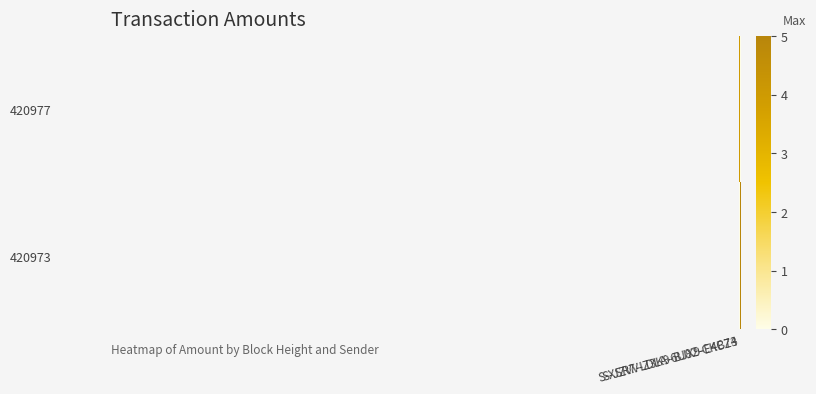

At how many categories does at least one series exceed 2?

2